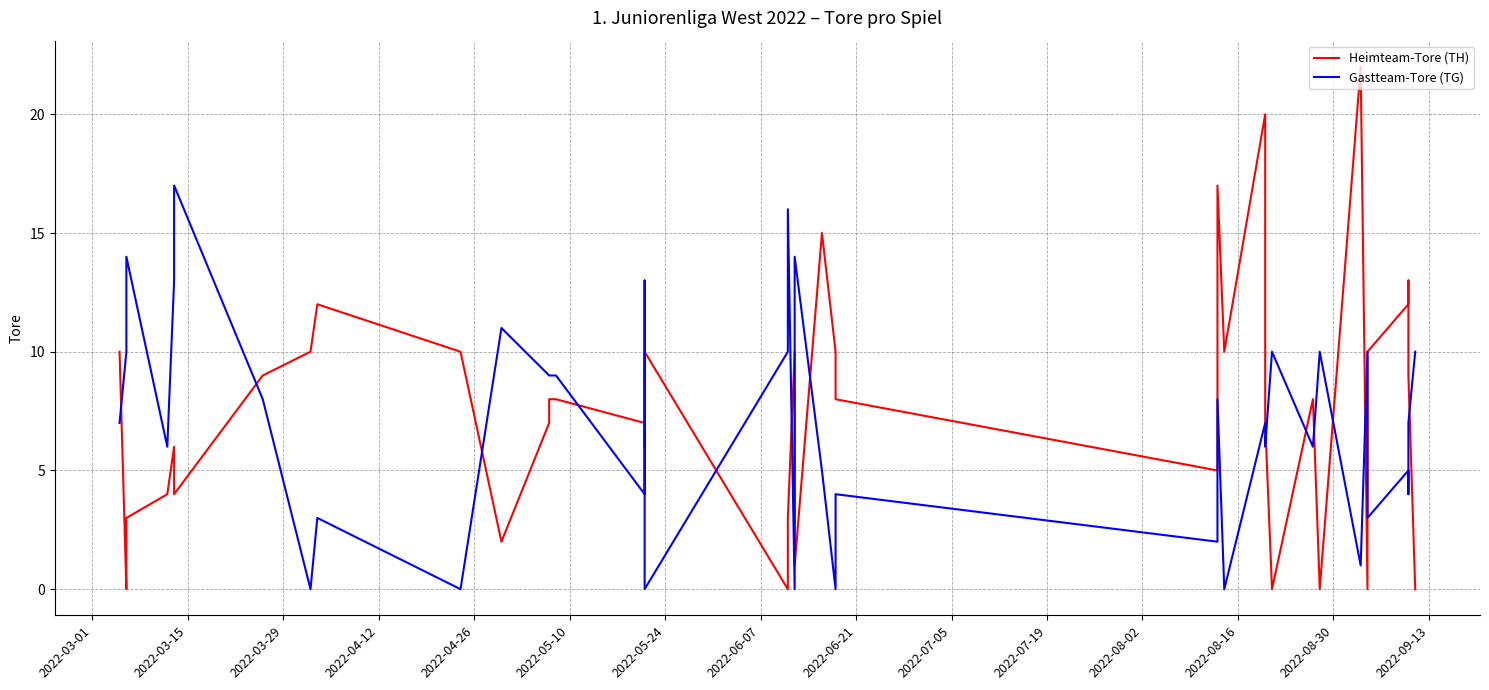

True or false: Gastteam-Tore (TG) and Heimteam-Tore (TH) intersect in this chart.

True